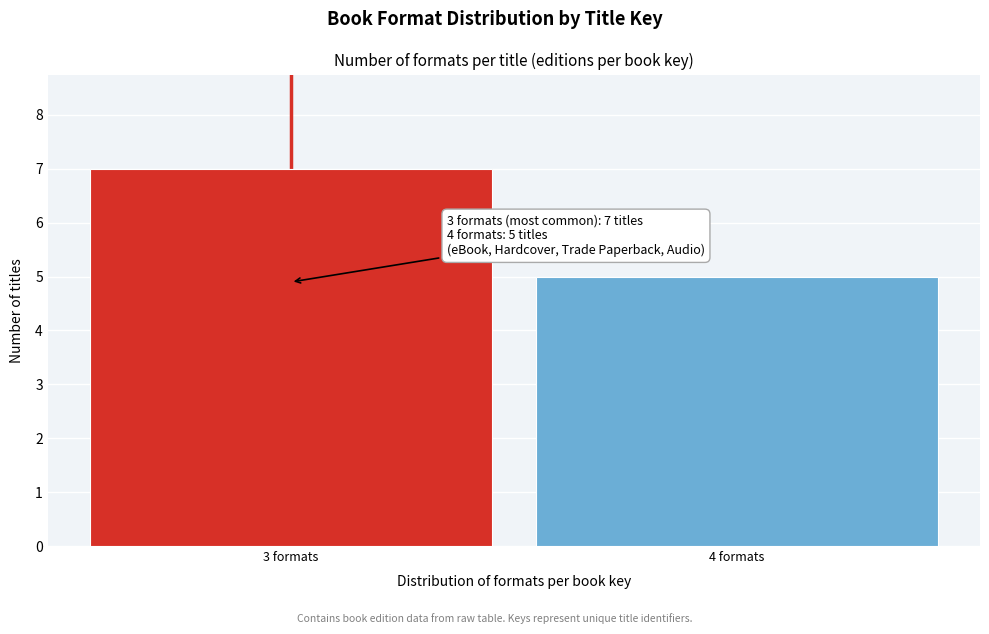

Reading left to right, what are all the values shown in this chart?

7	5